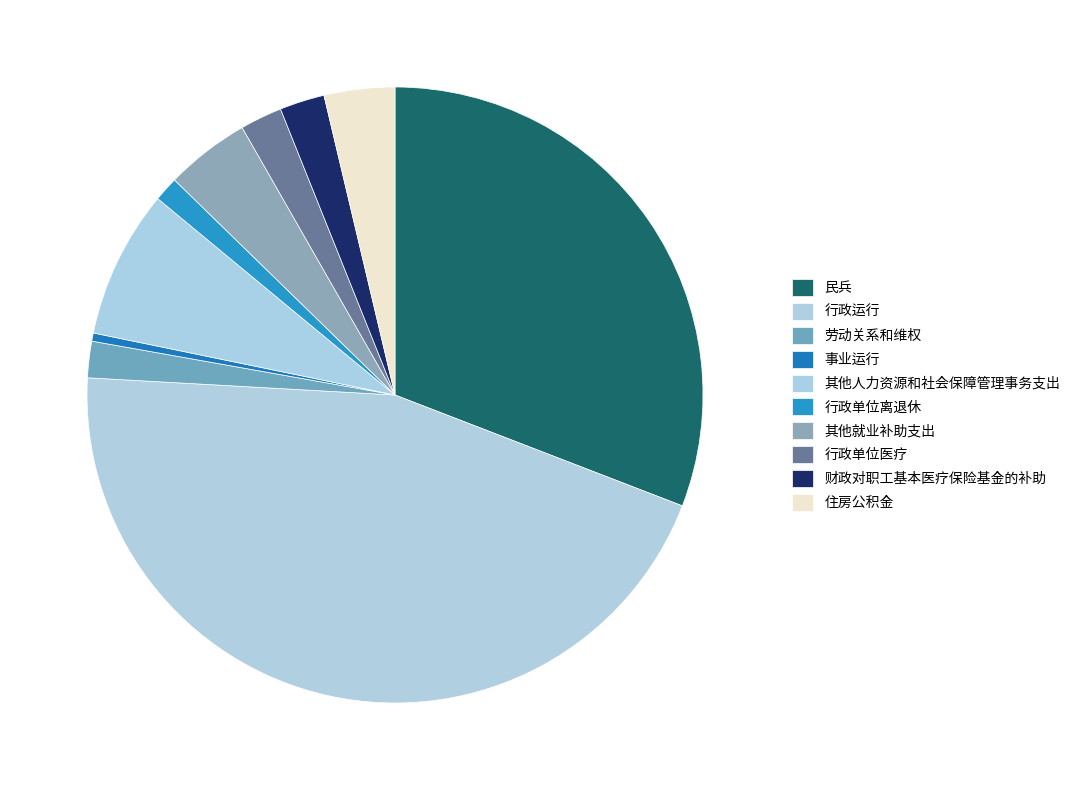

Count the number of slices in the pie.

10